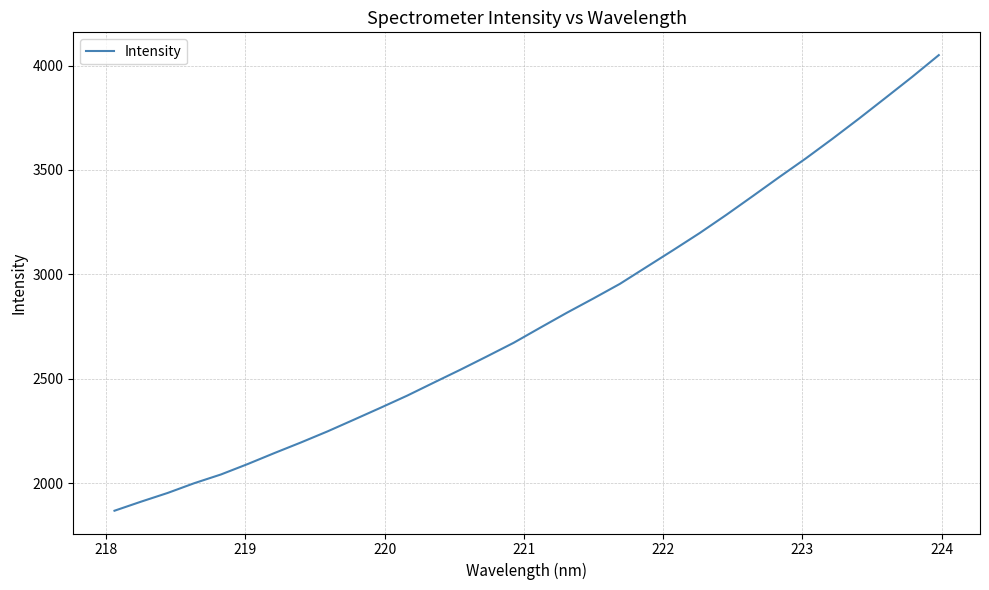

How many series are shown in this chart?

1